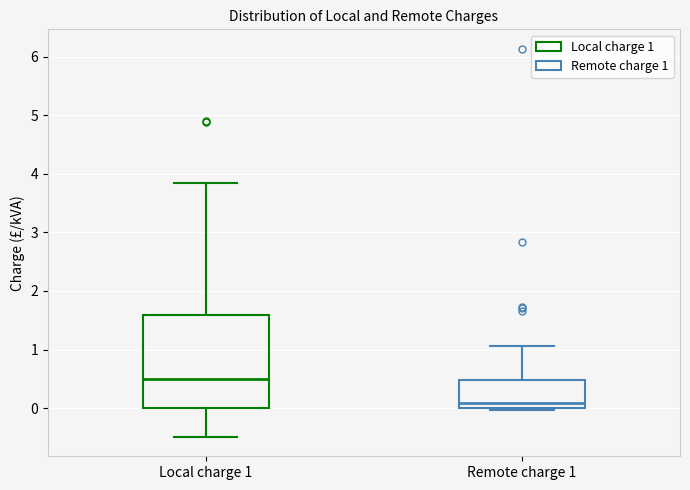

Which box has the highest median line?

Local charge 1